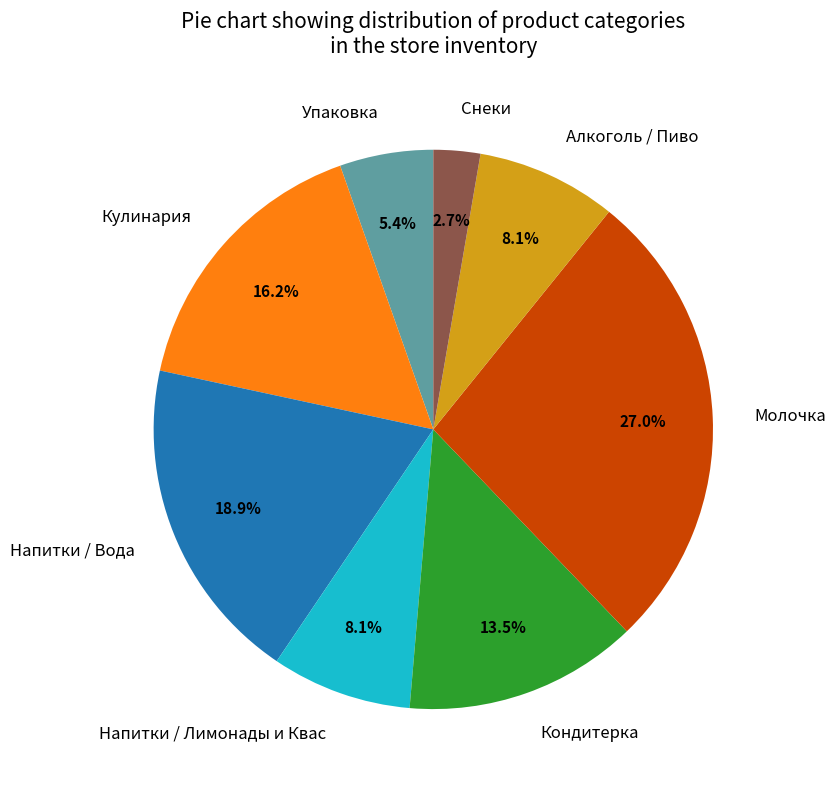

Which slice is the largest?

Молочка